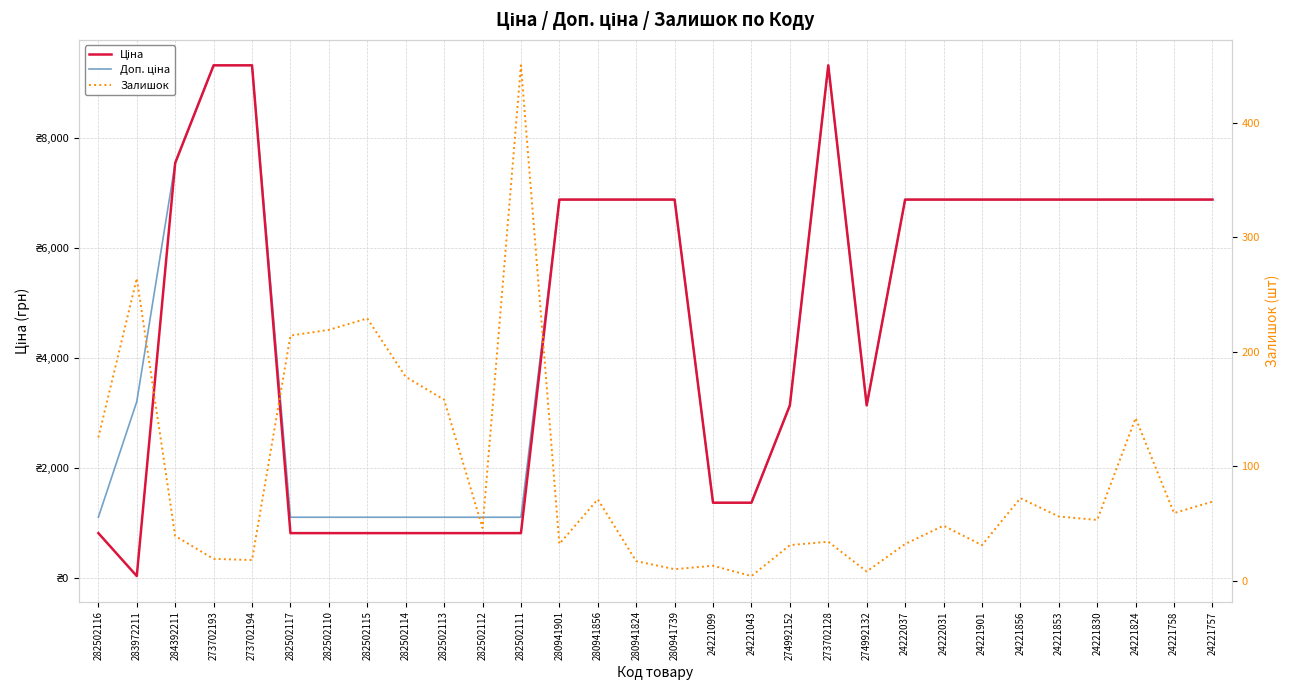

After their last crossing, which series has the higher values: Залишок or Ціна?

Ціна